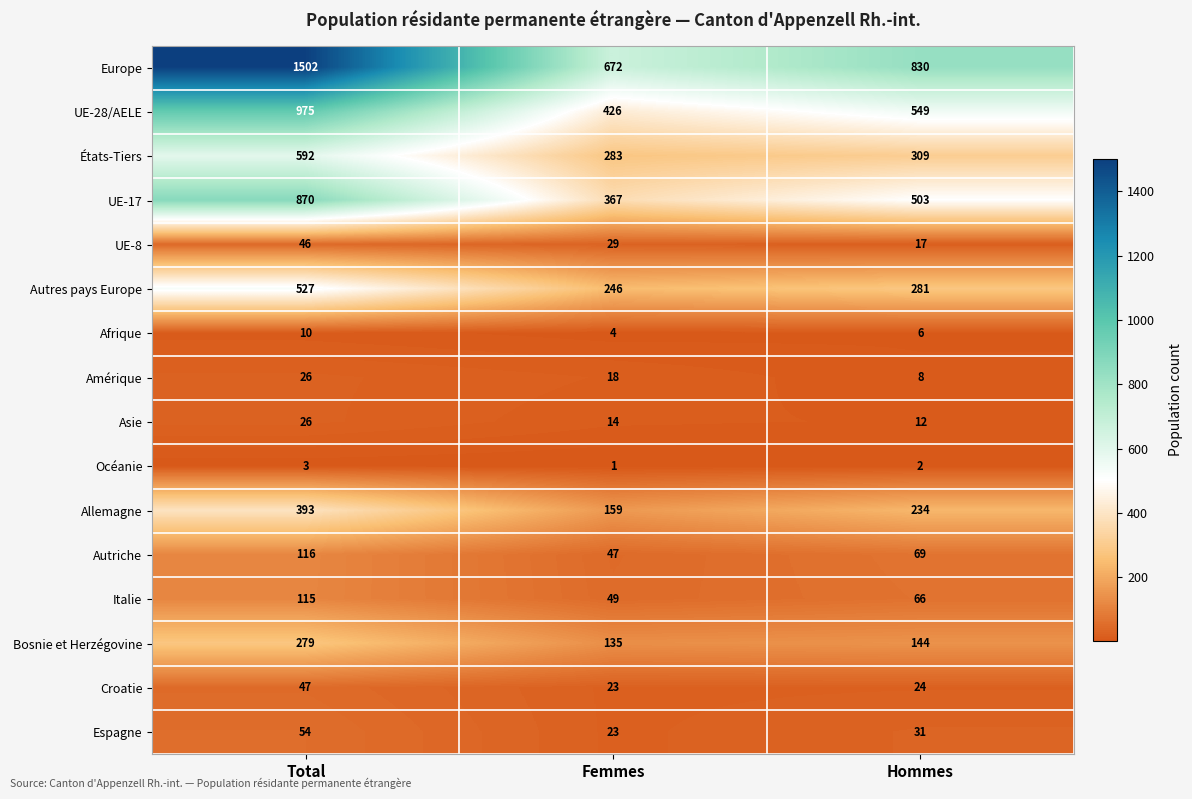

At which label is Asie closest to 19?

Femmes